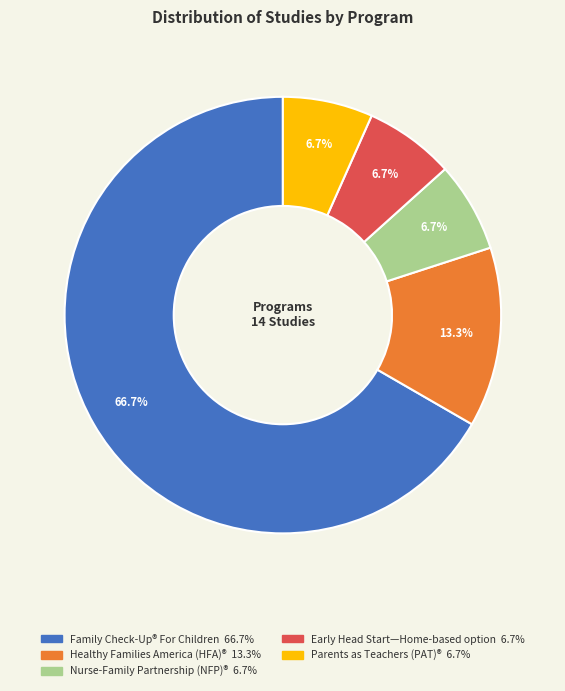

Which category has the biggest portion of the pie?

Family Check-Up® For Children